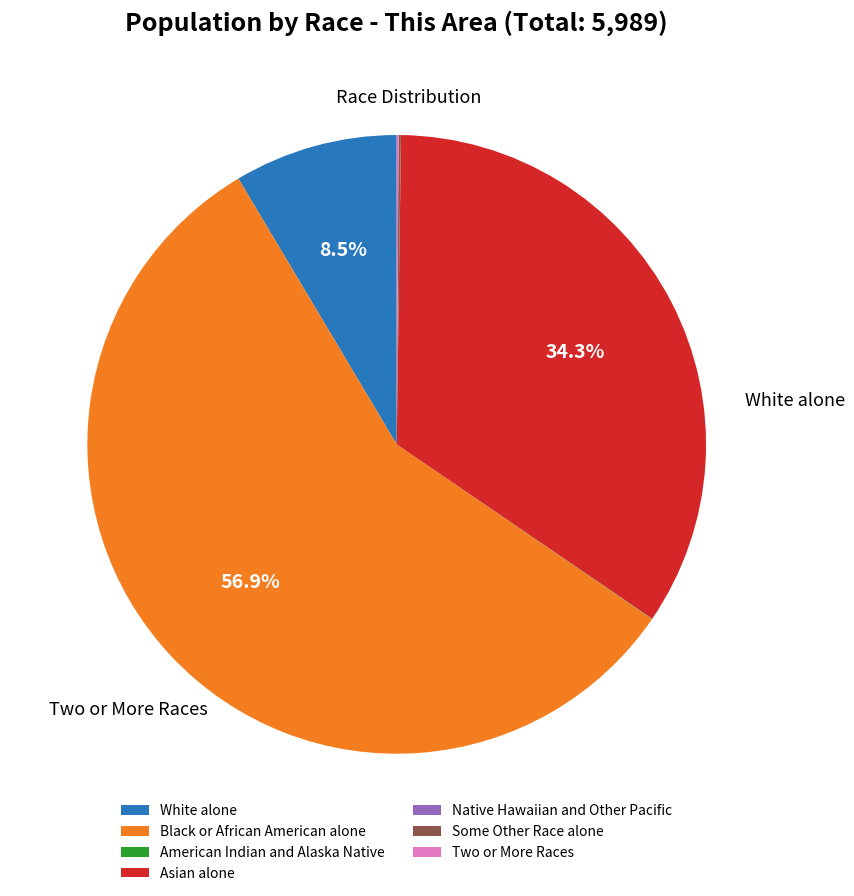

What percentage is the White alone slice, to the nearest percent?

9%